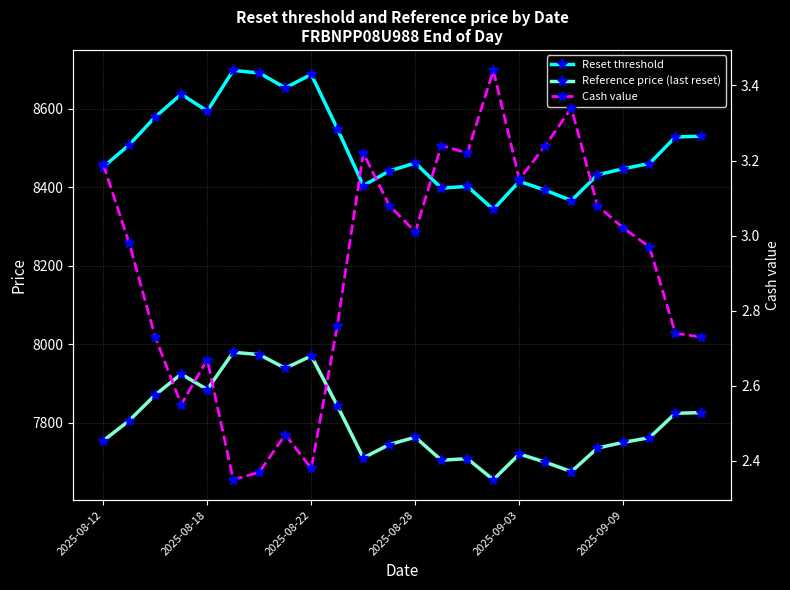

Reading right to left, list all the values displayed in this chart.

Reset threshold: 8529.5	8527.6	8459.8	8446.8	8431.0	8365.5	8391.8	8414.5	8343.1	8401.6	8397.3	8461.2	8440.9	8403.7	8548.9	8687.0	8652.7	8690.6	8697.2	8593.6	8636.6	8578.7	8507.4	8451.2
Reference price (last reset): 7825.2	7823.5	7761.3	7749.4	7734.8	7674.8	7698.9	7719.7	7654.2	7707.9	7703.9	7762.6	7743.9	7709.8	7843.0	7969.7	7938.3	7973.0	7979.1	7884.1	7923.4	7870.3	7805.0	7753.4
Cash value: 2.7	2.7	3.0	3.0	3.1	3.3	3.2	3.1	3.4	3.2	3.2	3.0	3.1	3.2	2.8	2.4	2.5	2.4	2.4	2.7	2.5	2.7	3.0	3.2